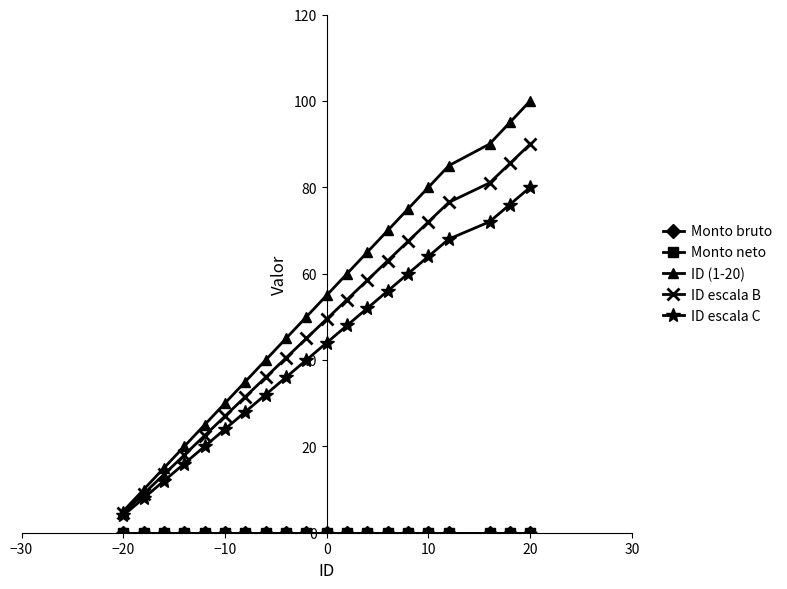

What is the maximum value shown in the chart?

100.0